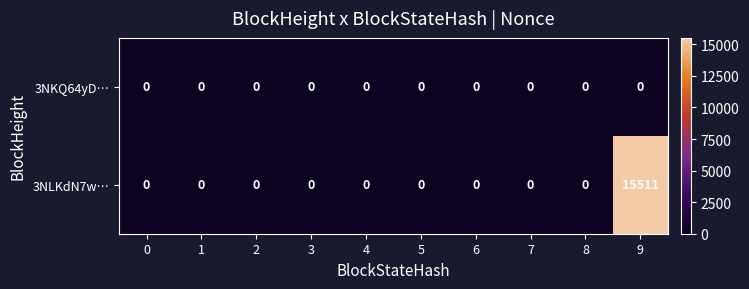

List the series in order of their overall mean, highest first.

3NLKdN7w…, 3NKQ64yD…